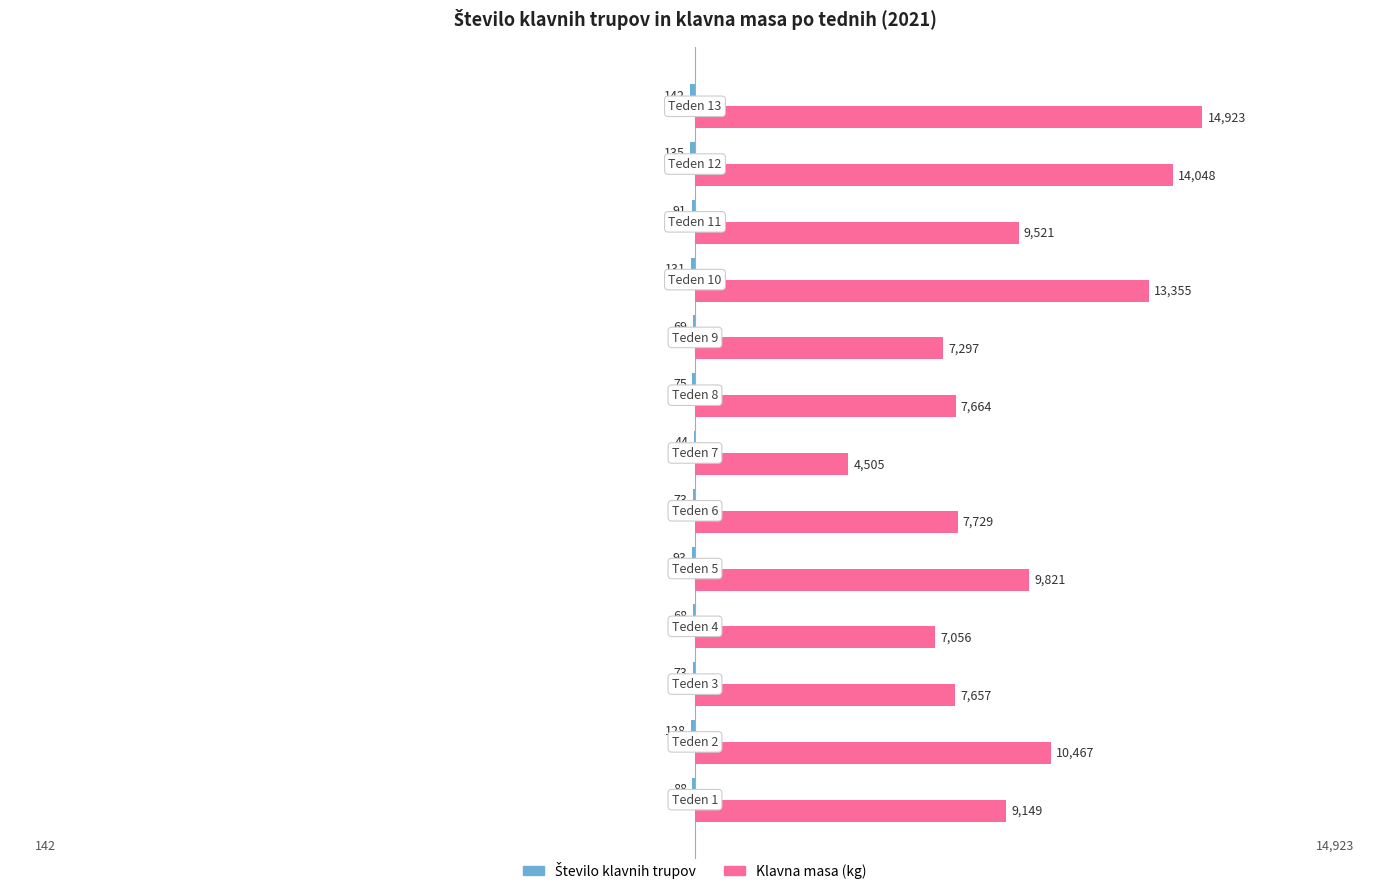

What is the highest value of the Klavna masa (kg) series?

14923